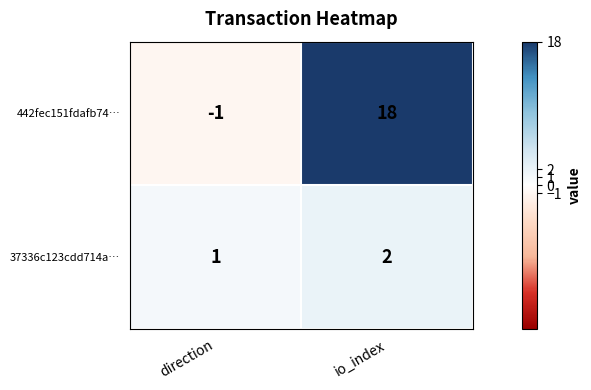

Rank the series by their average value, from highest to lowest.

442fec151fdafb74…, 37336c123cdd714a…